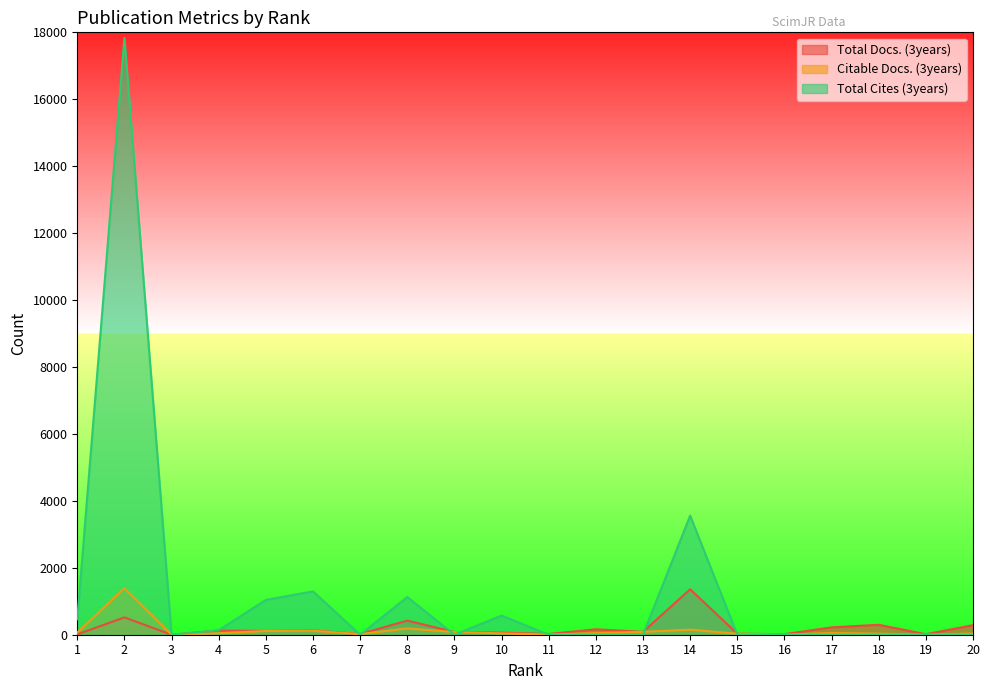

Rank the categories by Total Cites (3years) value from lowest to highest.

3, 7, 9, 11, 12, 13, 15, 16, 17, 18, 19, 20, 4, 1, 10, 5, 8, 6, 14, 2